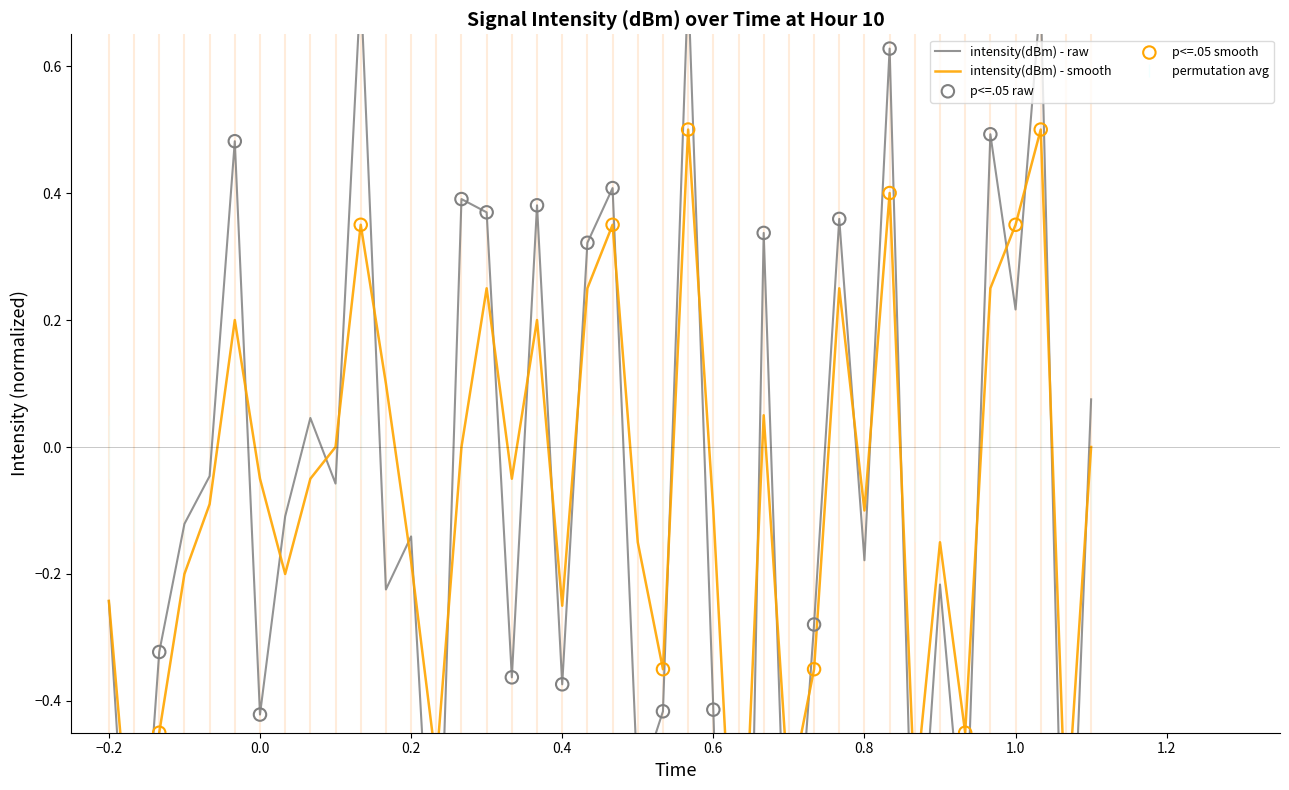

Which series has the widest spread of Y values?

intensity(dBm) - raw